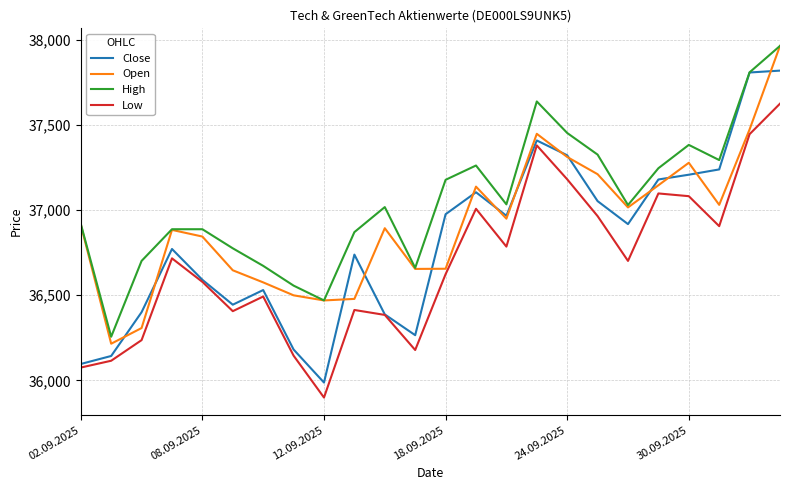

Rank the series by their average value, from lowest to highest.

Low, Close, Open, High